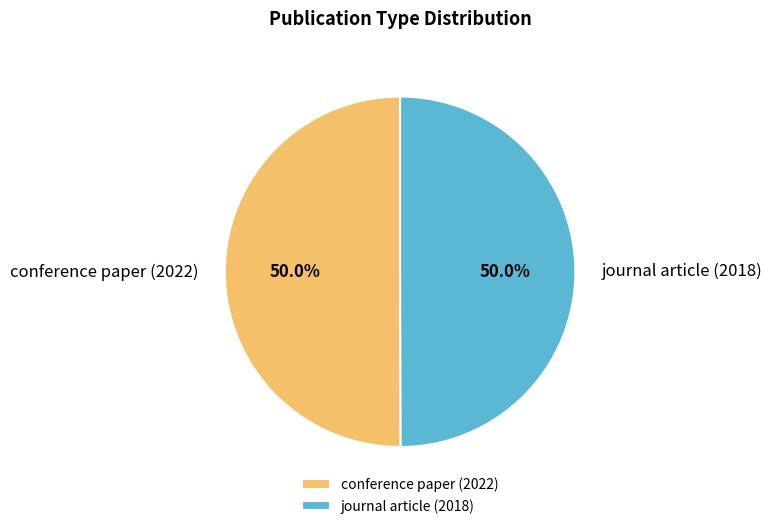

Is it true that conference paper (2022) is 59% of the pie?

False